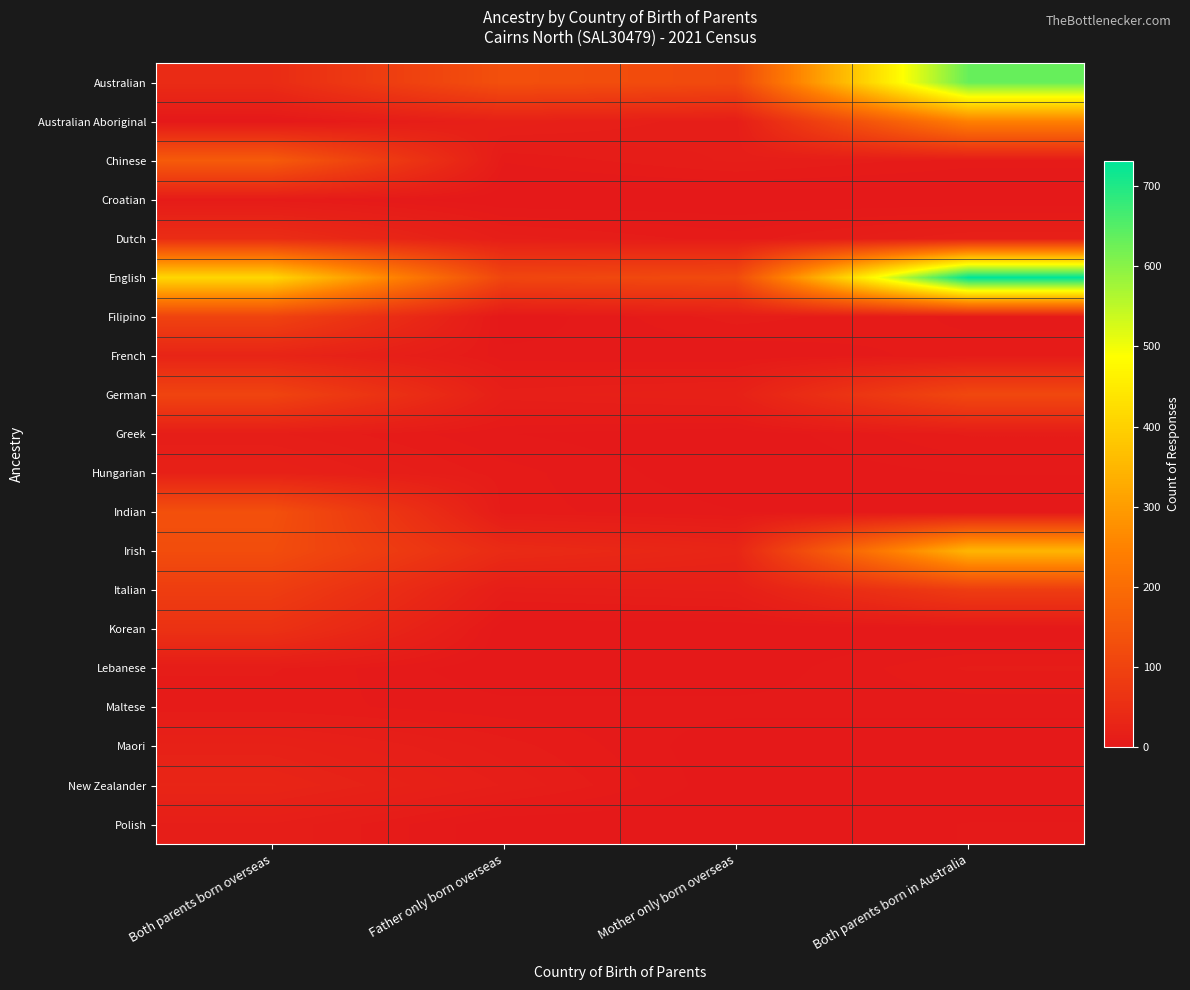

Reading left to right, what are all the values shown in this chart?

Australian: Both parents born overseas=45	Father only born overseas=131	Mother only born overseas=116	Both parents born in Australia=632
Australian Aboriginal: Both parents born overseas=0	Father only born overseas=19	Mother only born overseas=12	Both parents born in Australia=245
Chinese: Both parents born overseas=158	Father only born overseas=6	Mother only born overseas=12	Both parents born in Australia=7
Croatian: Both parents born overseas=7	Father only born overseas=0	Mother only born overseas=0	Both parents born in Australia=0
Dutch: Both parents born overseas=48	Father only born overseas=13	Mother only born overseas=7	Both parents born in Australia=17
English: Both parents born overseas=412	Father only born overseas=107	Mother only born overseas=118	Both parents born in Australia=732
Filipino: Both parents born overseas=100	Father only born overseas=0	Mother only born overseas=10	Both parents born in Australia=5
French: Both parents born overseas=28	Father only born overseas=4	Mother only born overseas=3	Both parents born in Australia=7
German: Both parents born overseas=103	Father only born overseas=16	Mother only born overseas=20	Both parents born in Australia=112
Greek: Both parents born overseas=12	Father only born overseas=3	Mother only born overseas=0	Both parents born in Australia=9
Hungarian: Both parents born overseas=20	Father only born overseas=7	Mother only born overseas=0	Both parents born in Australia=3
Indian: Both parents born overseas=132	Father only born overseas=7	Mother only born overseas=3	Both parents born in Australia=0
Irish: Both parents born overseas=124	Father only born overseas=44	Mother only born overseas=30	Both parents born in Australia=349
Italian: Both parents born overseas=87	Father only born overseas=12	Mother only born overseas=15	Both parents born in Australia=84
Korean: Both parents born overseas=59	Father only born overseas=0	Mother only born overseas=0	Both parents born in Australia=0
Lebanese: Both parents born overseas=9	Father only born overseas=0	Mother only born overseas=0	Both parents born in Australia=9
Maltese: Both parents born overseas=7	Father only born overseas=4	Mother only born overseas=4	Both parents born in Australia=4
Maori: Both parents born overseas=21	Father only born overseas=10	Mother only born overseas=0	Both parents born in Australia=0
New Zealander: Both parents born overseas=29	Father only born overseas=14	Mother only born overseas=0	Both parents born in Australia=0
Polish: Both parents born overseas=14	Father only born overseas=0	Mother only born overseas=0	Both parents born in Australia=3